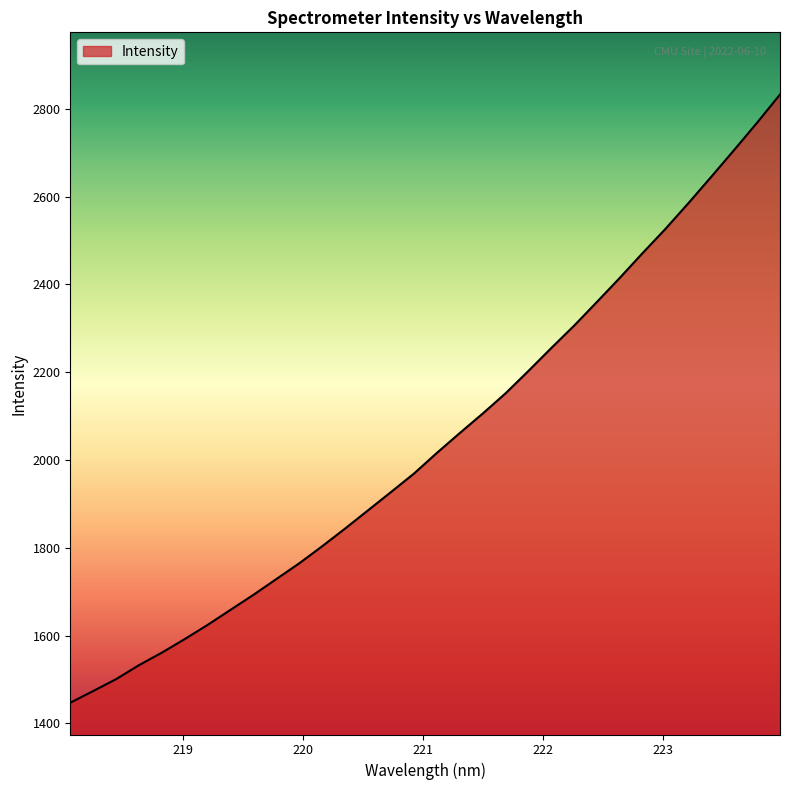

What is the difference between the maximum and minimum values?

1385.7